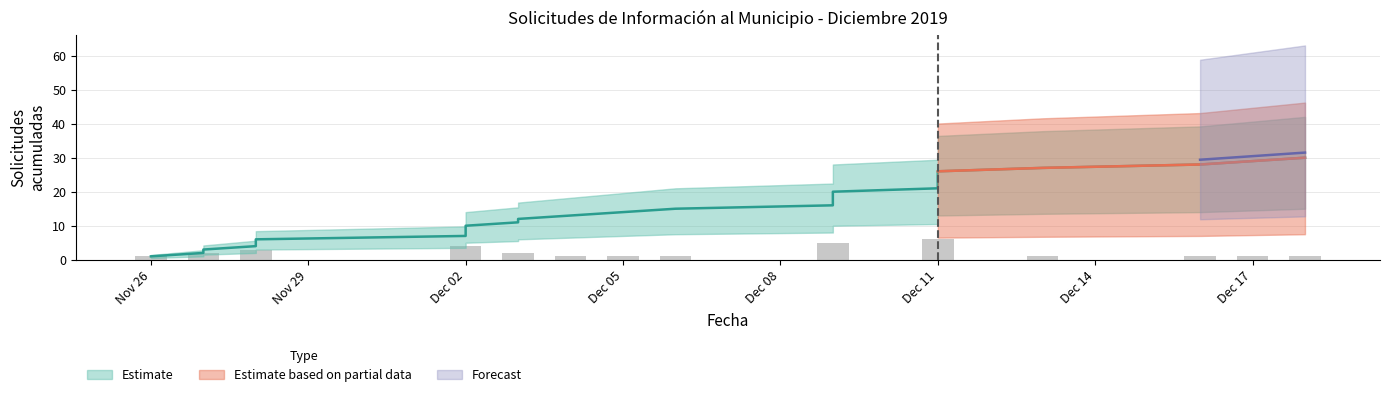

Which category has the lowest value across all series?

Nov 26